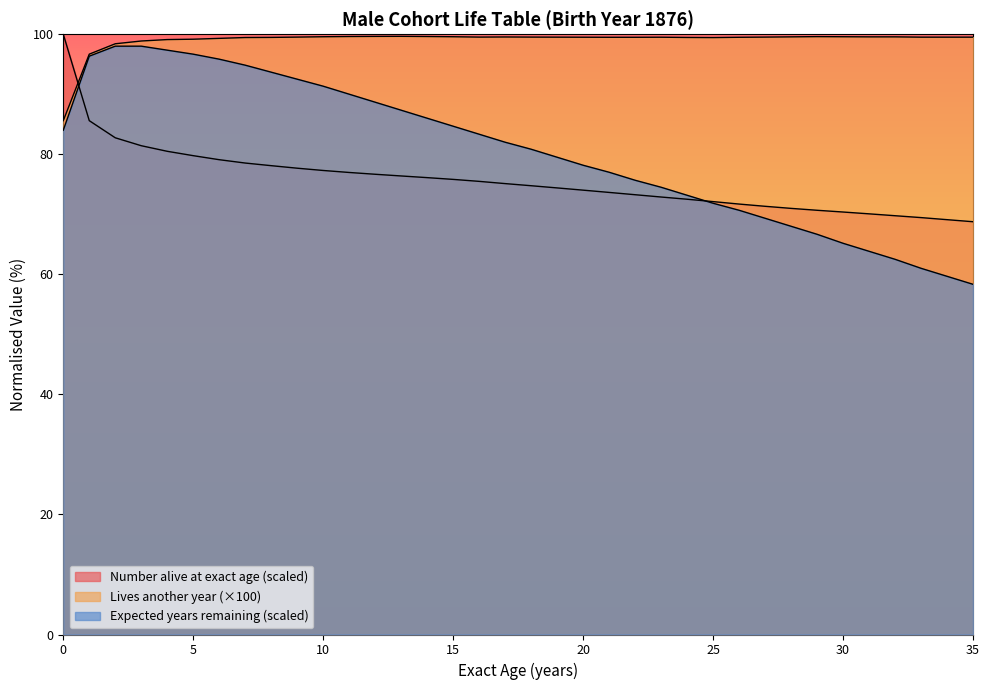

True or false: Lives another year has more than 0 points higher than both neighbors.

True